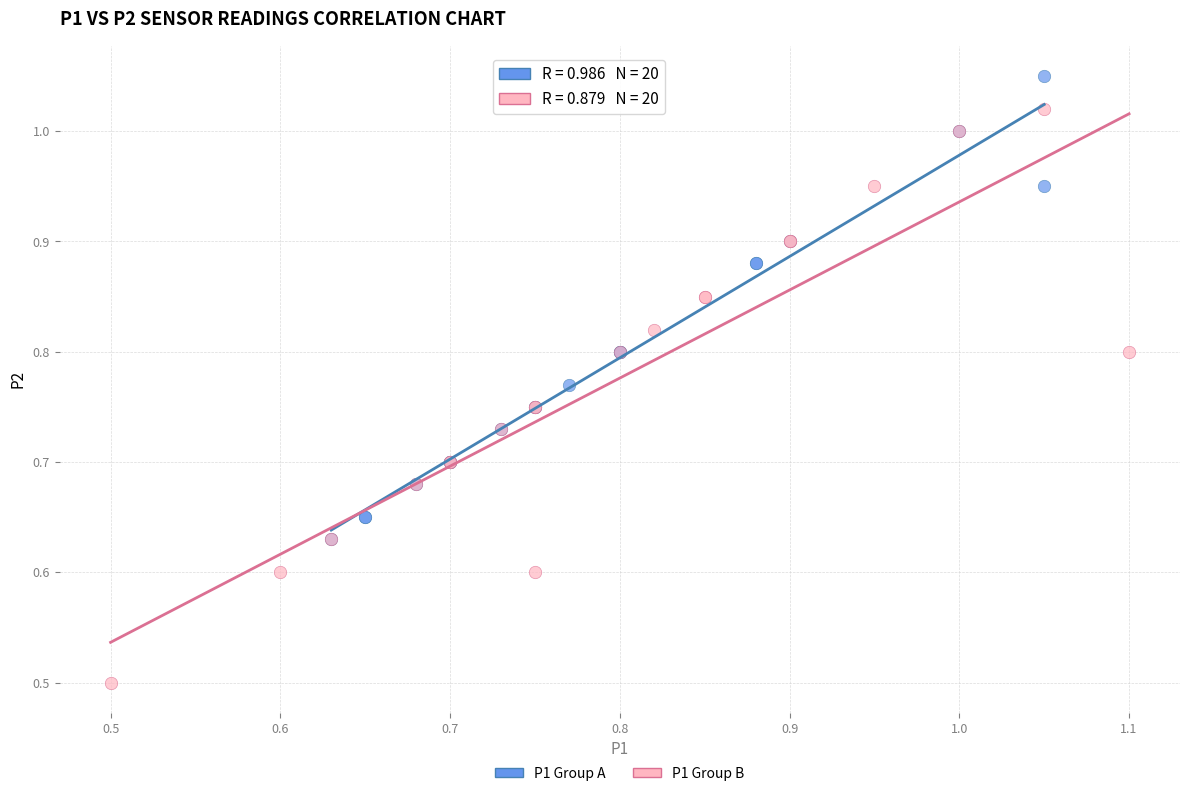

Which series has the widest spread of Y values?

P1 Group B